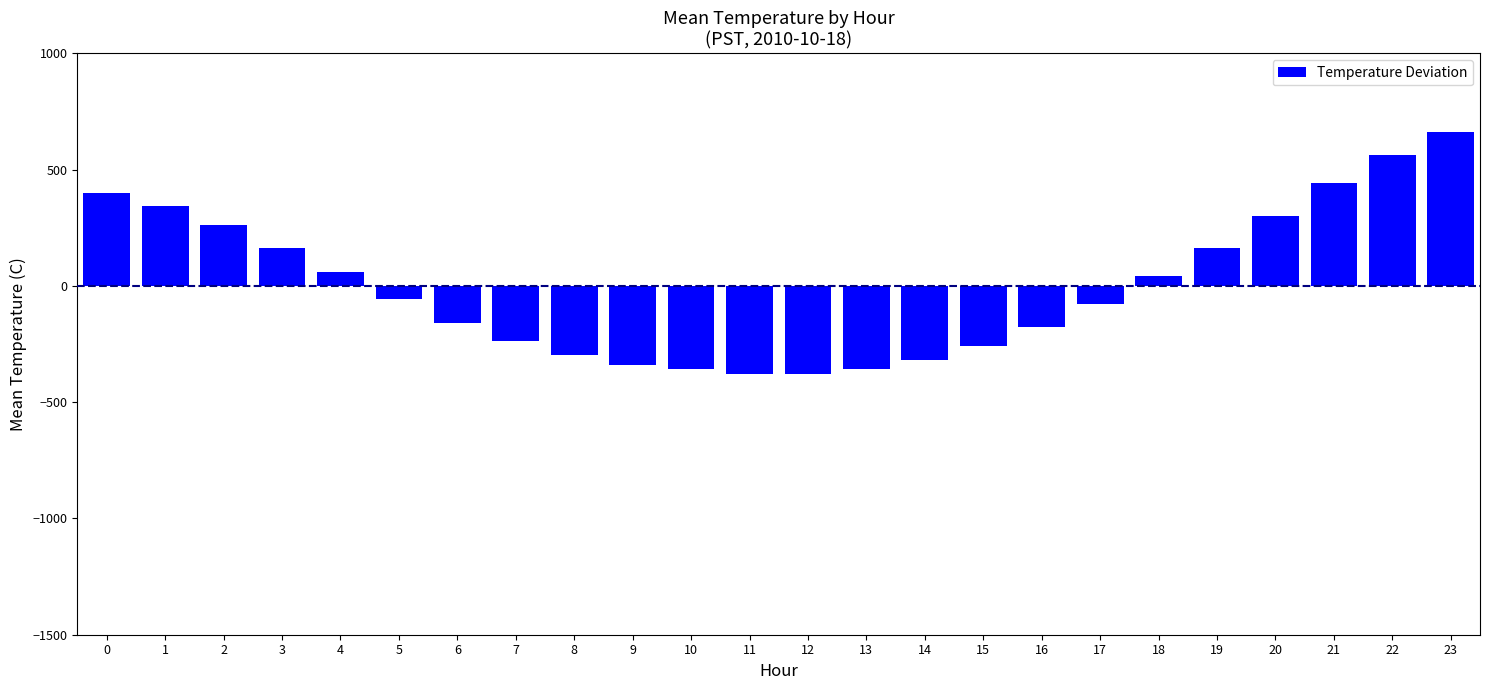

How many bars are there in total?

24